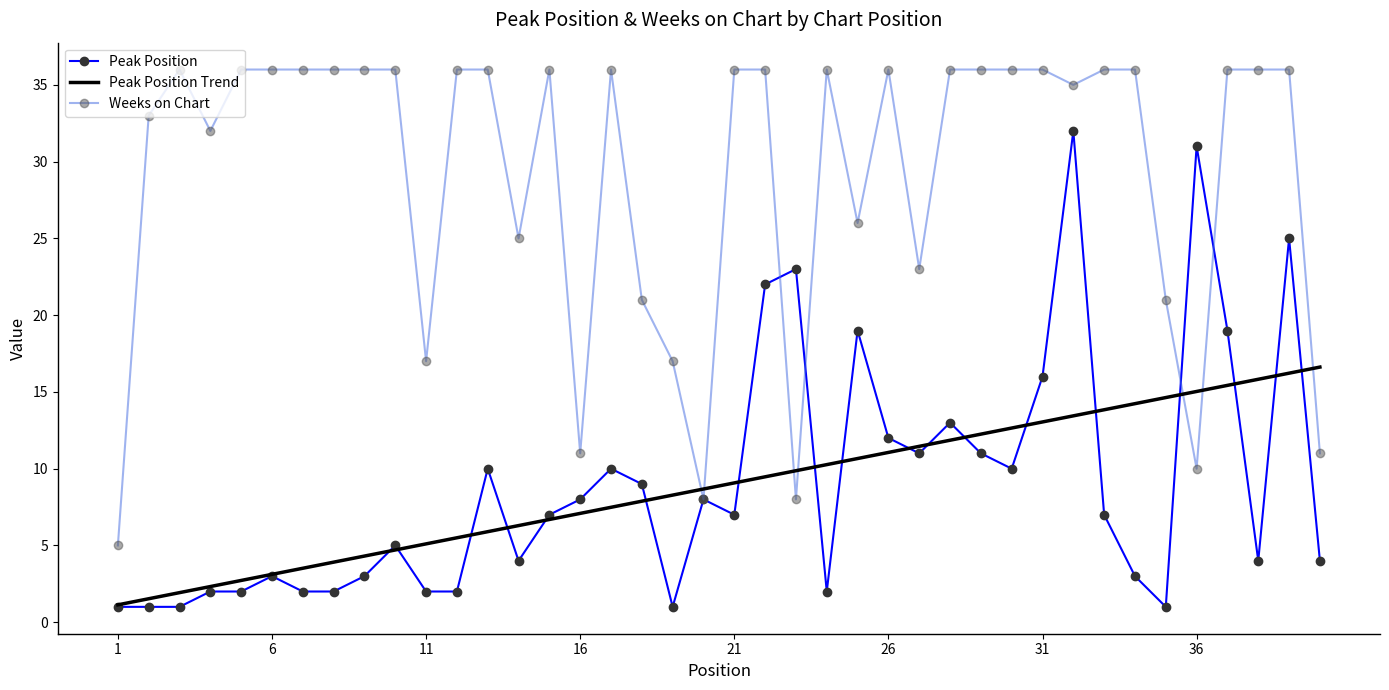

What is the highest value of the Peak Position Trend series?

16.6